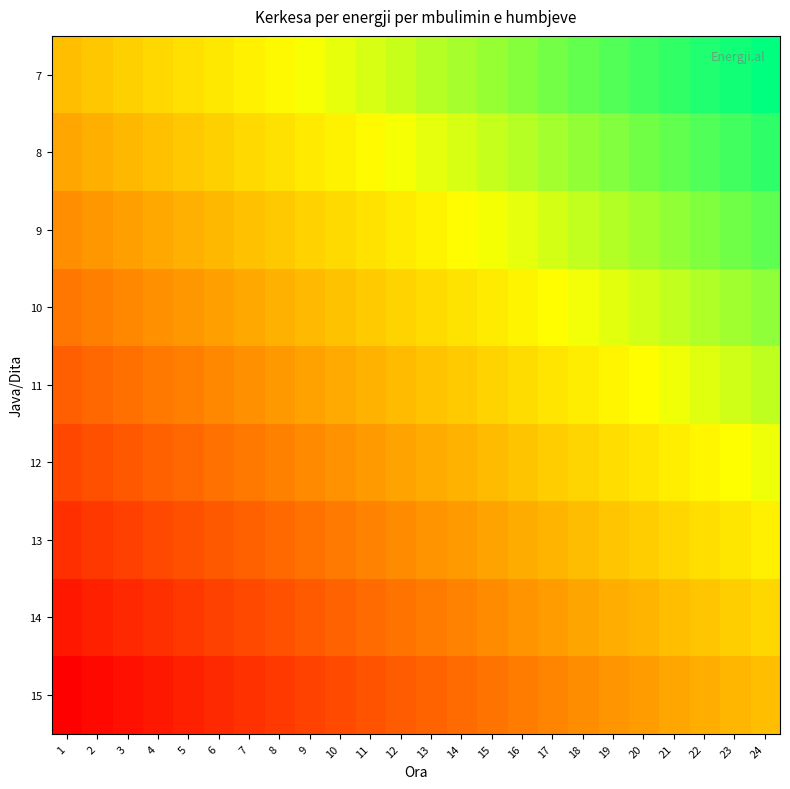

Reading left to right, what are all the values shown in this chart?

7: 1=0.0	2=4.3	3=8.7	4=13.0	5=17.4	6=21.7	7=26.1	8=30.4	9=34.8	10=39.1	11=43.5	12=47.8	13=52.2	14=56.5	15=60.9	16=65.2	17=69.6	18=73.9	19=78.3	20=82.6	21=87.0	22=91.3	23=95.7	24=100.0
8: 1=-12.5	2=-8.2	3=-3.8	4=0.5	5=4.9	6=9.2	7=13.6	8=17.9	9=22.3	10=26.6	11=31.0	12=35.3	13=39.7	14=44.0	15=48.4	16=52.7	17=57.1	18=61.4	19=65.8	20=70.1	21=74.5	22=78.8	23=83.2	24=87.5
9: 1=-25.0	2=-20.7	3=-16.3	4=-12.0	5=-7.6	6=-3.3	7=1.1	8=5.4	9=9.8	10=14.1	11=18.5	12=22.8	13=27.2	14=31.5	15=35.9	16=40.2	17=44.6	18=48.9	19=53.3	20=57.6	21=62.0	22=66.3	23=70.7	24=75.0
10: 1=-37.5	2=-33.2	3=-28.8	4=-24.5	5=-20.1	6=-15.8	7=-11.4	8=-7.1	9=-2.7	10=1.6	11=6.0	12=10.3	13=14.7	14=19.0	15=23.4	16=27.7	17=32.1	18=36.4	19=40.8	20=45.1	21=49.5	22=53.8	23=58.2	24=62.5
11: 1=-50.0	2=-45.7	3=-41.3	4=-37.0	5=-32.6	6=-28.3	7=-23.9	8=-19.6	9=-15.2	10=-10.9	11=-6.5	12=-2.2	13=2.2	14=6.5	15=10.9	16=15.2	17=19.6	18=23.9	19=28.3	20=32.6	21=37.0	22=41.3	23=45.7	24=50.0
12: 1=-62.5	2=-58.2	3=-53.8	4=-49.5	5=-45.1	6=-40.8	7=-36.4	8=-32.1	9=-27.7	10=-23.4	11=-19.0	12=-14.7	13=-10.3	14=-6.0	15=-1.6	16=2.7	17=7.1	18=11.4	19=15.8	20=20.1	21=24.5	22=28.8	23=33.2	24=37.5
13: 1=-75.0	2=-70.7	3=-66.3	4=-62.0	5=-57.6	6=-53.3	7=-48.9	8=-44.6	9=-40.2	10=-35.9	11=-31.5	12=-27.2	13=-22.8	14=-18.5	15=-14.1	16=-9.8	17=-5.4	18=-1.1	19=3.3	20=7.6	21=12.0	22=16.3	23=20.7	24=25.0
14: 1=-87.5	2=-83.2	3=-78.8	4=-74.5	5=-70.1	6=-65.8	7=-61.4	8=-57.1	9=-52.7	10=-48.4	11=-44.0	12=-39.7	13=-35.3	14=-31.0	15=-26.6	16=-22.3	17=-17.9	18=-13.6	19=-9.2	20=-4.9	21=-0.5	22=3.8	23=8.2	24=12.5
15: 1=-100.0	2=-95.7	3=-91.3	4=-87.0	5=-82.6	6=-78.3	7=-73.9	8=-69.6	9=-65.2	10=-60.9	11=-56.5	12=-52.2	13=-47.8	14=-43.5	15=-39.1	16=-34.8	17=-30.4	18=-26.1	19=-21.7	20=-17.4	21=-13.0	22=-8.7	23=-4.3	24=0.0